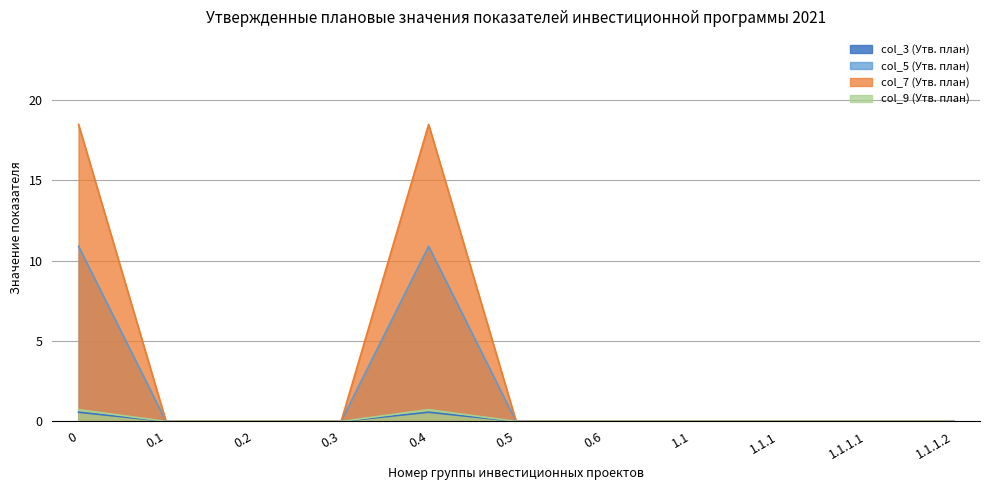

Where is the data nearest to the value 0?

0.1